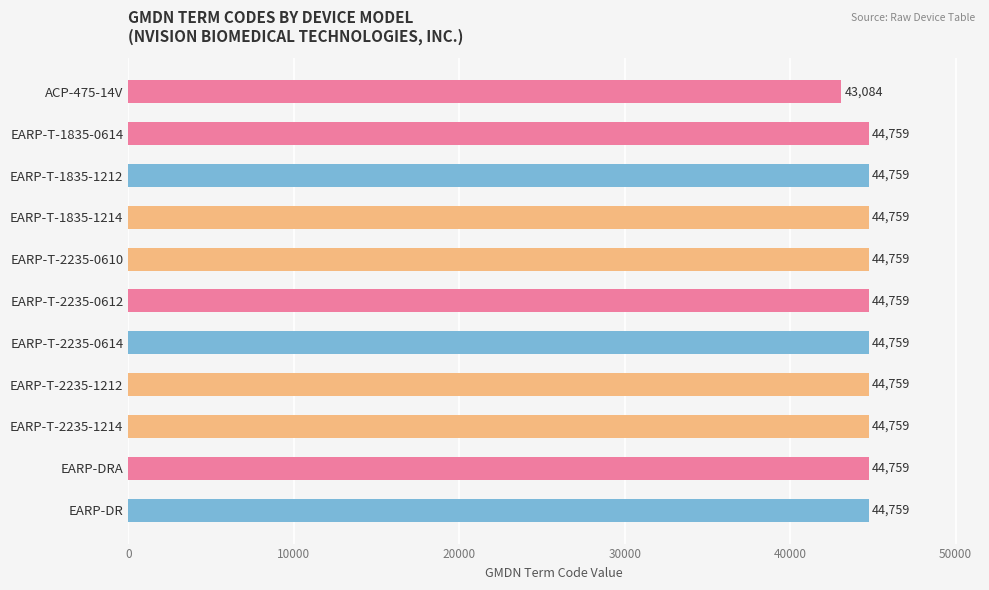

At which label is the value closest to 43921?

ACP-475-14V